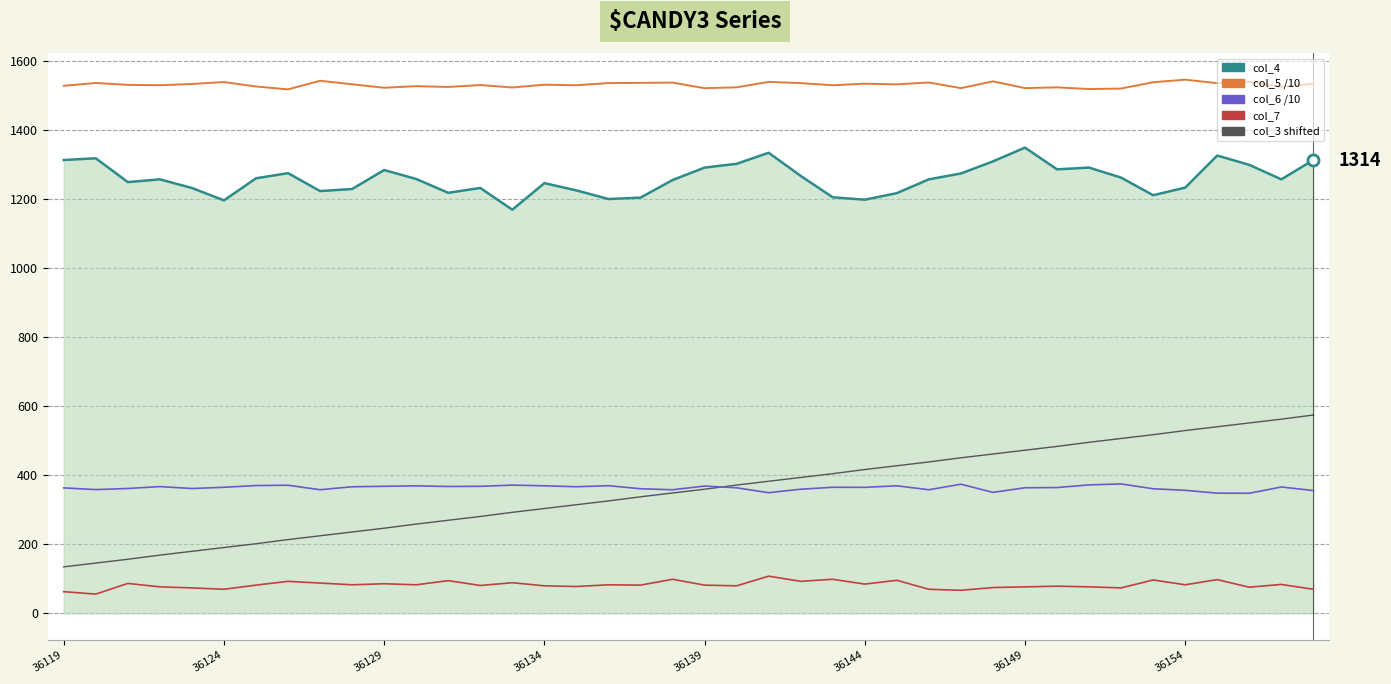

True or false: col_7 has a value of 86.0 at 36129.

True